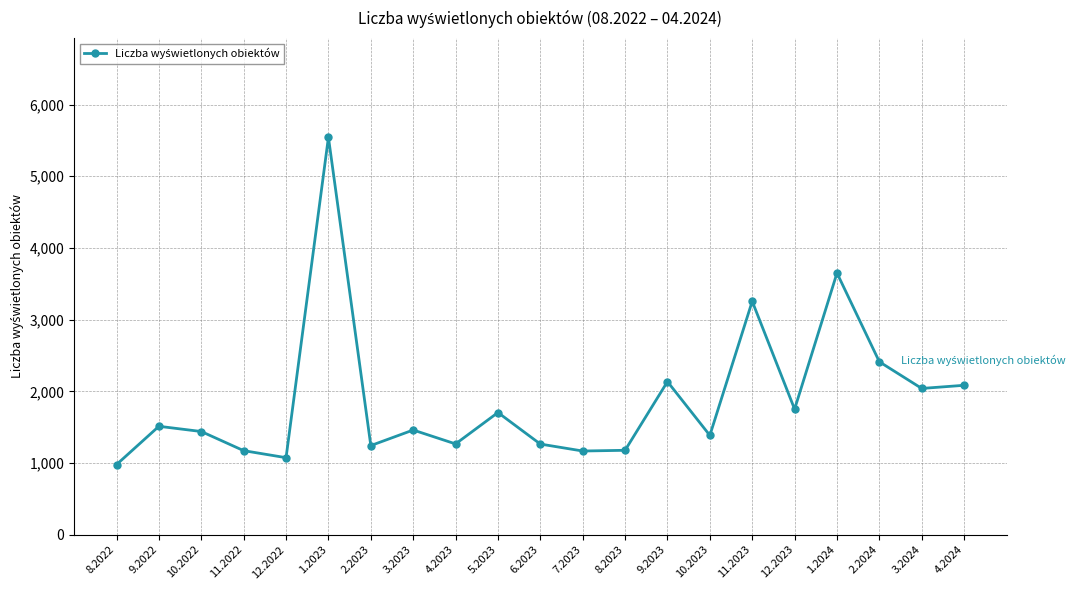

What is the greatest value displayed?

5544